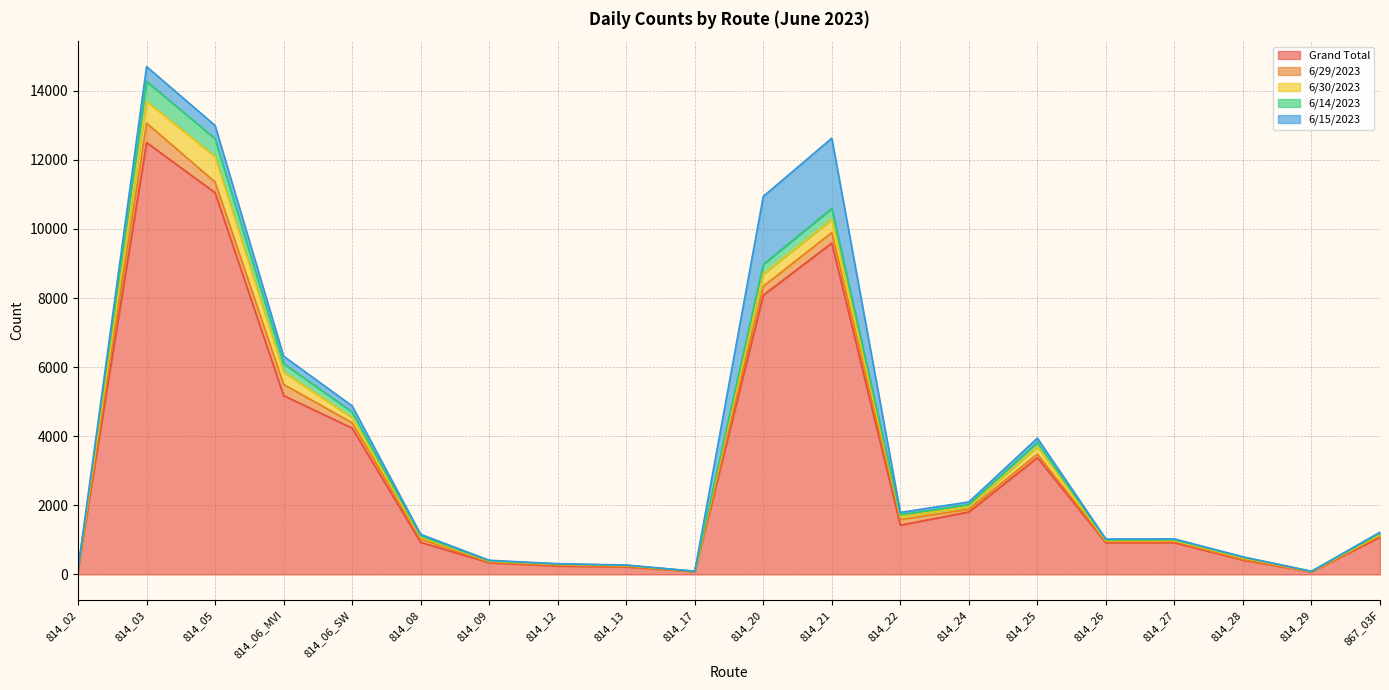

At which label is 6/30/2023 closest to 370?

814_21